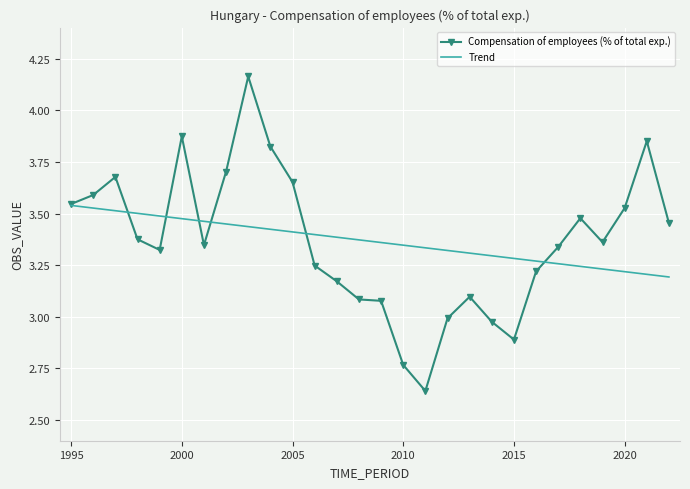

Which series has the widest spread of values?

Compensation of employees (% of total exp.)